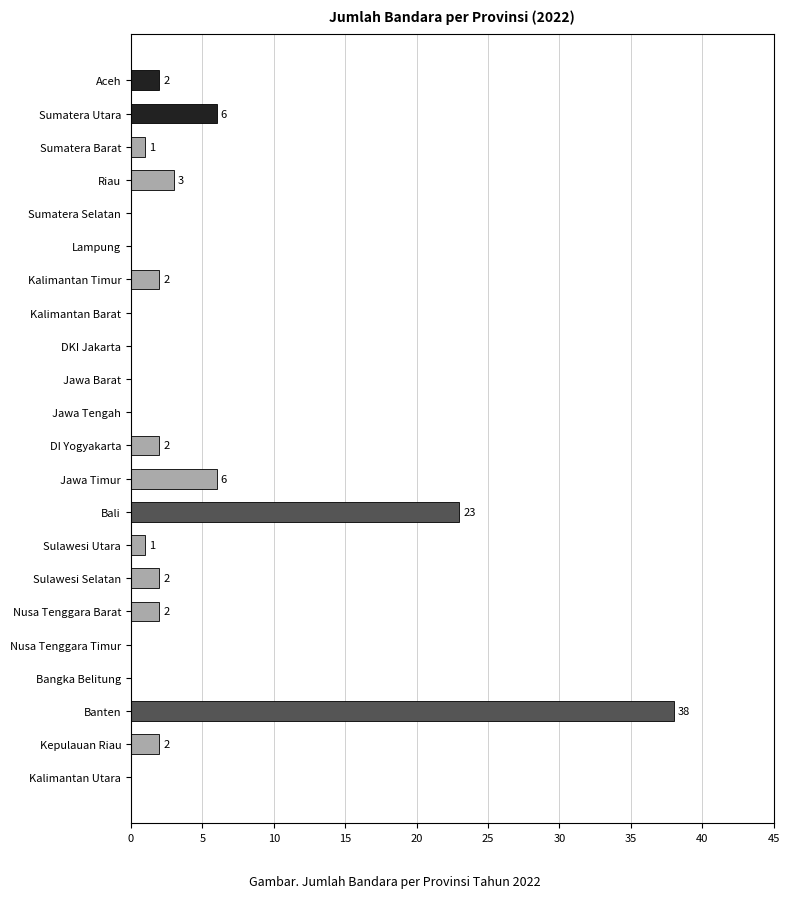

Where is the data nearest to the value 19?

Bali